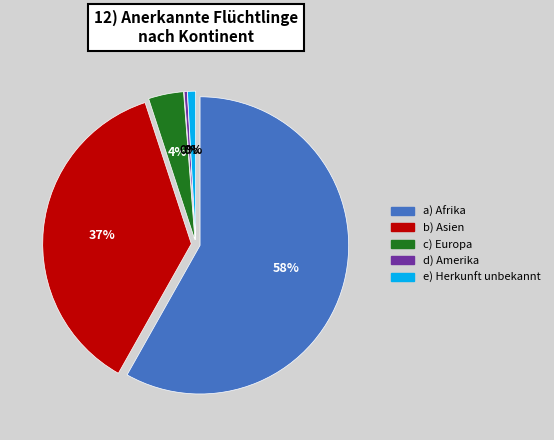

What is the largest slice in the pie chart?

Afrika